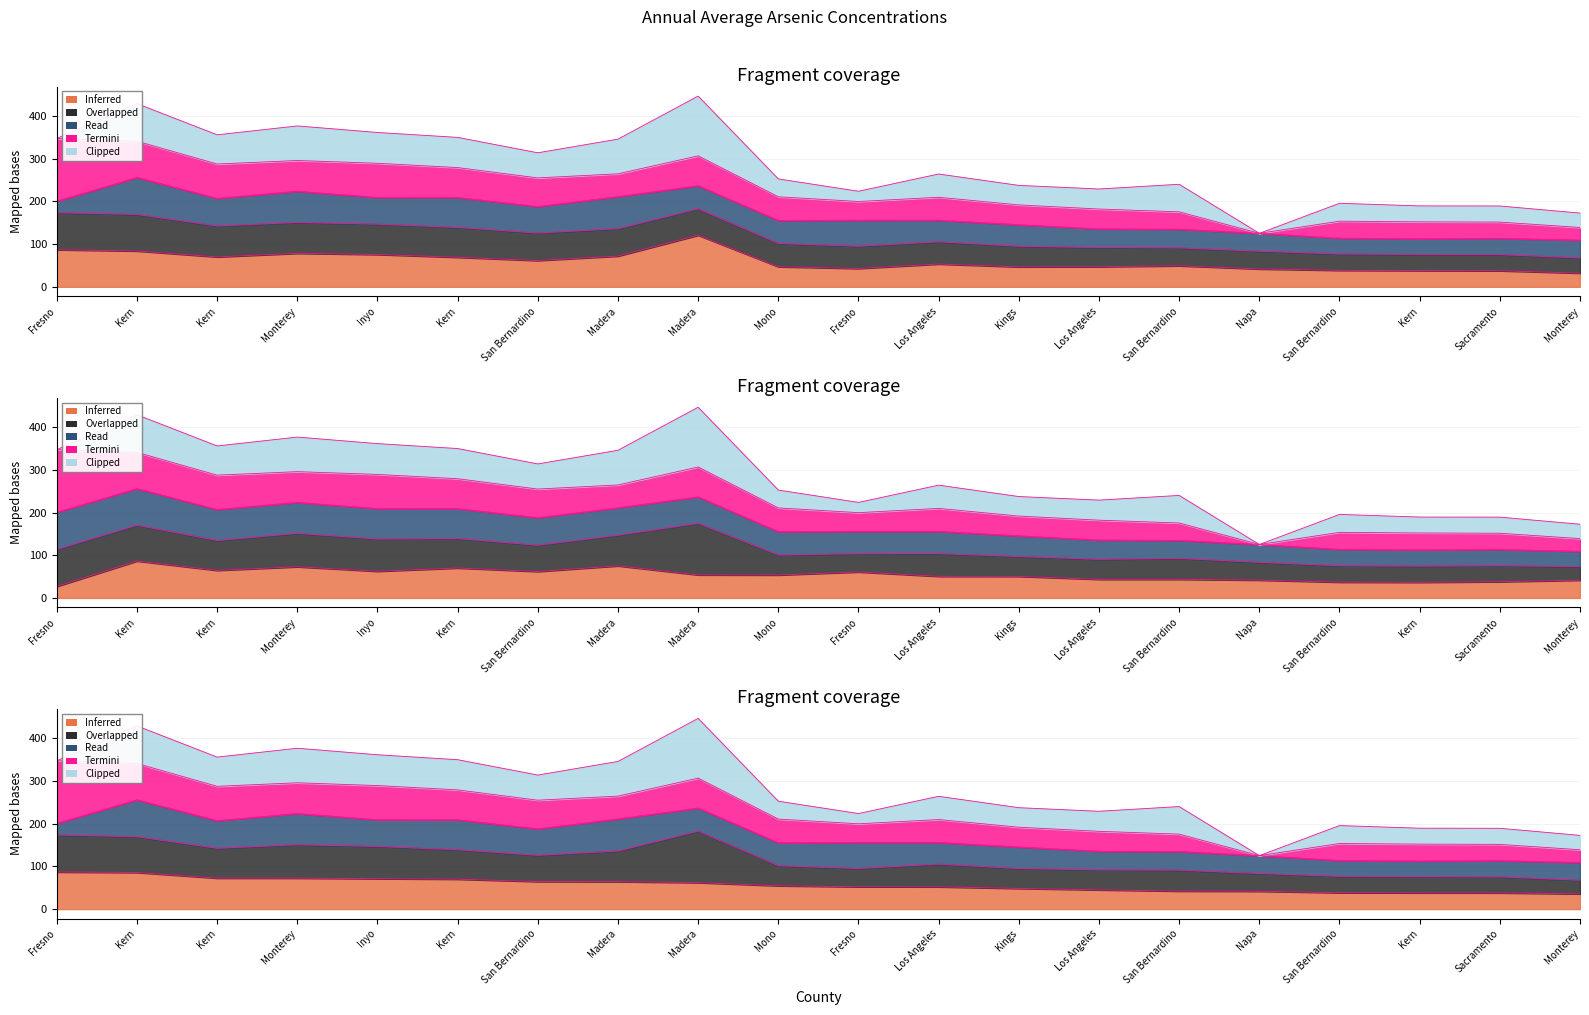

The 2011-2015 avg (ppb) series shows 38.0 at Kern. True or false?

True